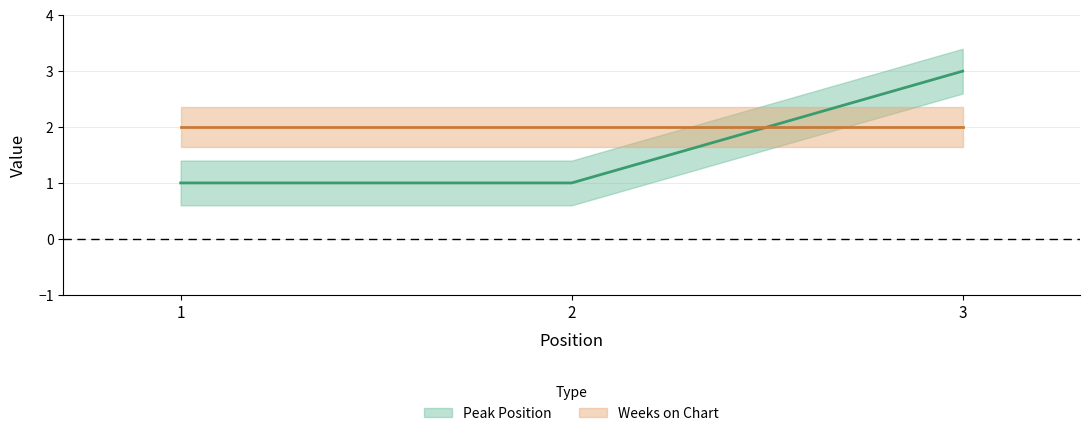

Which label corresponds to the smallest value in the chart?

1